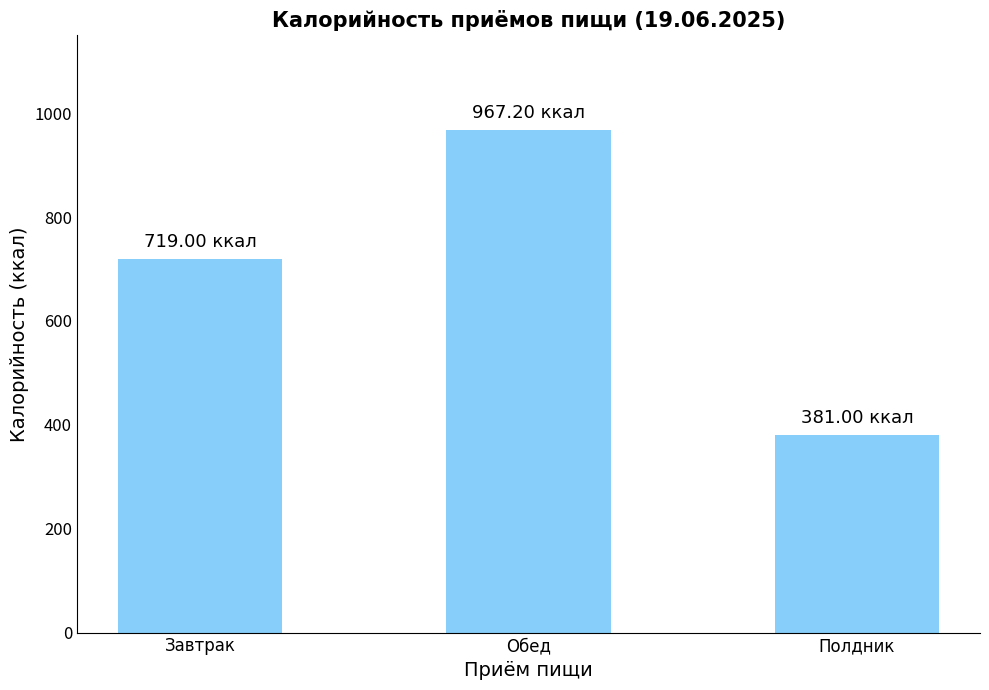

What is the label of the 3rd bar from the right?

Завтрак